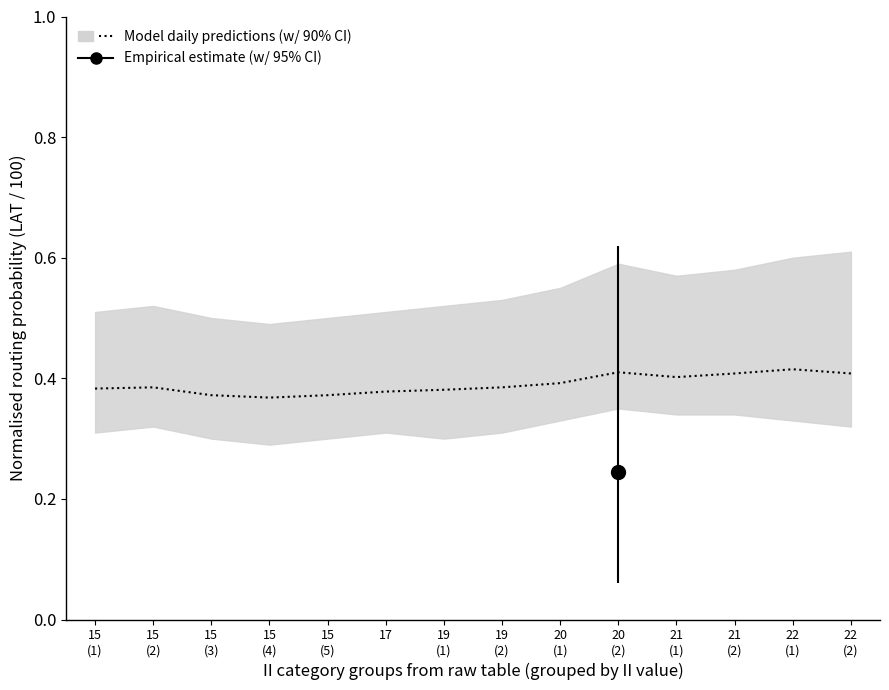

Where is the data nearest to the value 0?

15
(4)